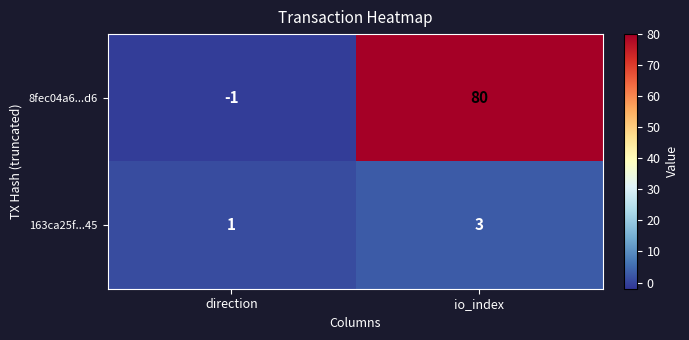

The 163ca25f...45 series shows 3 at io_index. True or false?

True